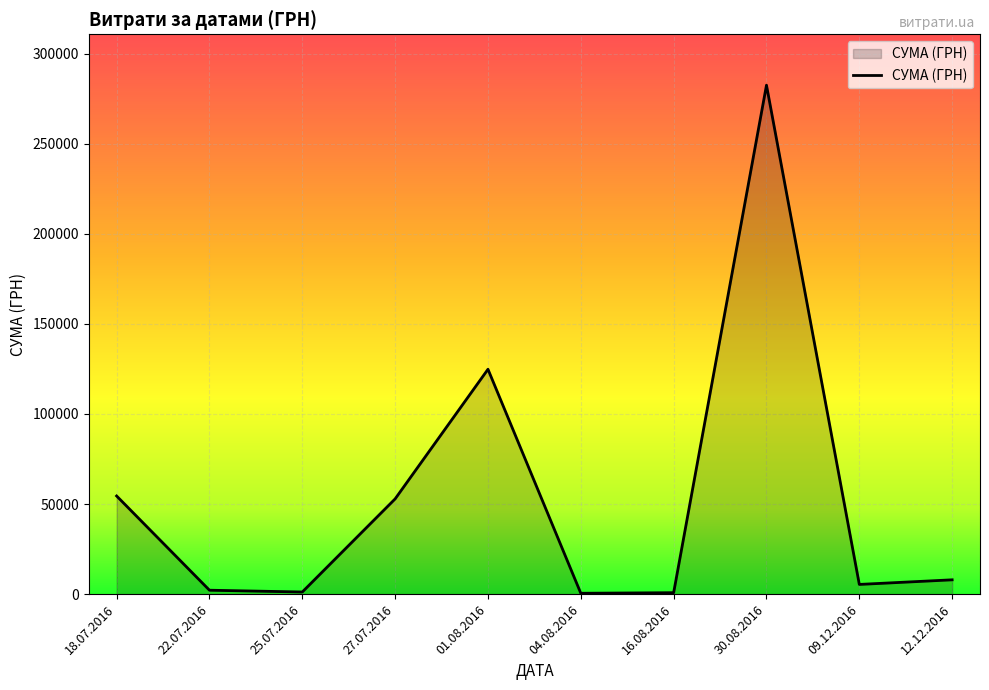

Is it true that the value at 01.08.2016 is 31125.9?

False